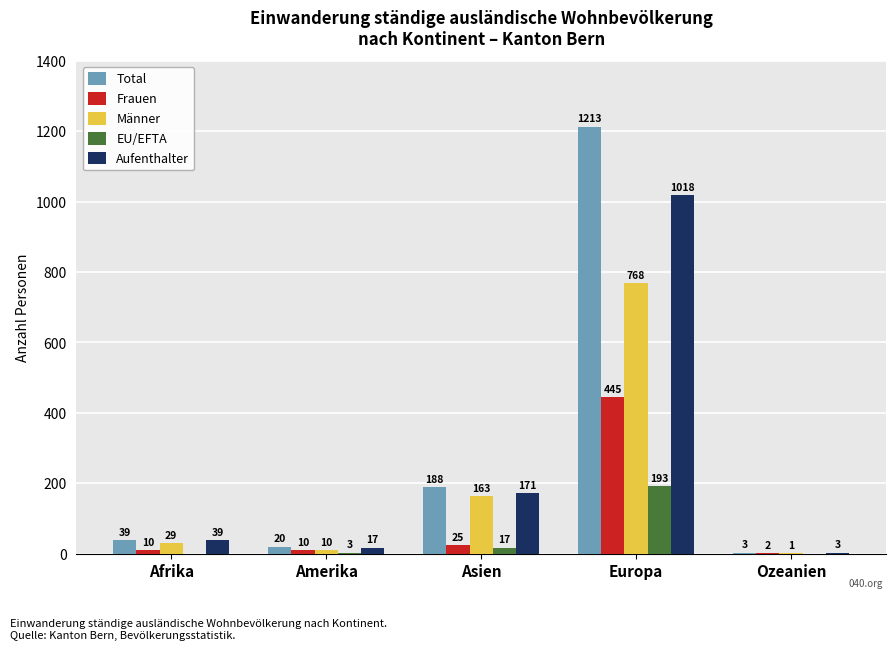

What is the sum of the EU/EFTA values at Asien and Amerika?

20